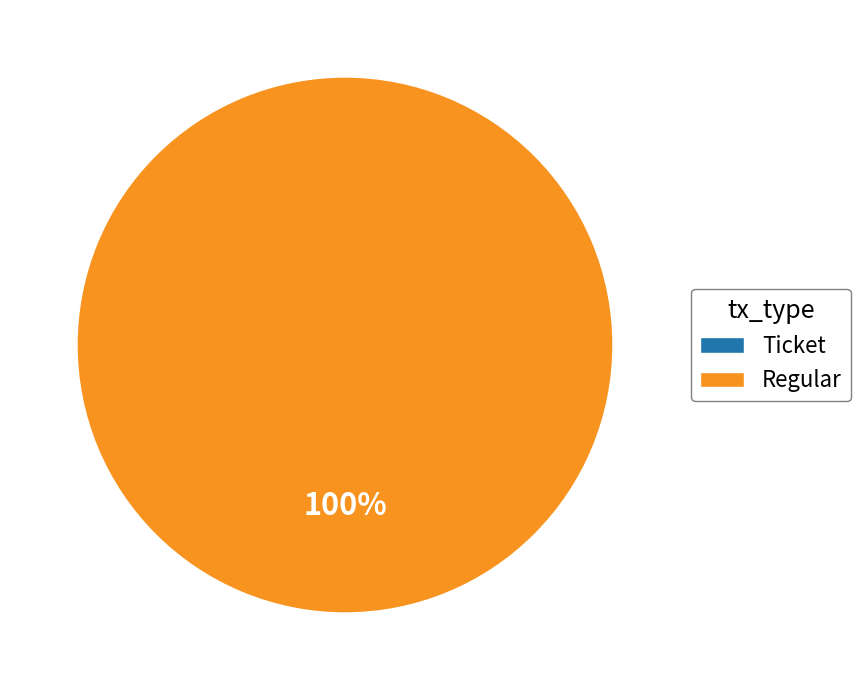

Which category has the biggest portion of the pie?

Regular